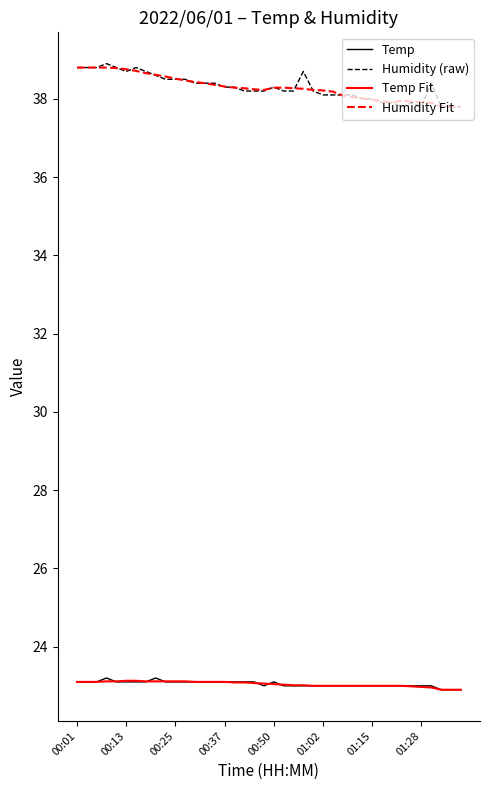

True or false: Humidity (raw) and Temp Fit intersect in this chart.

False